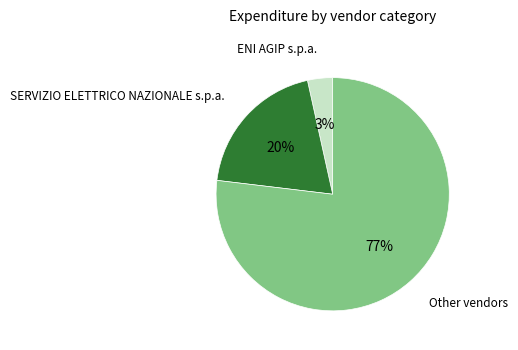

To the nearest percent, what is the average slice percentage?

33%